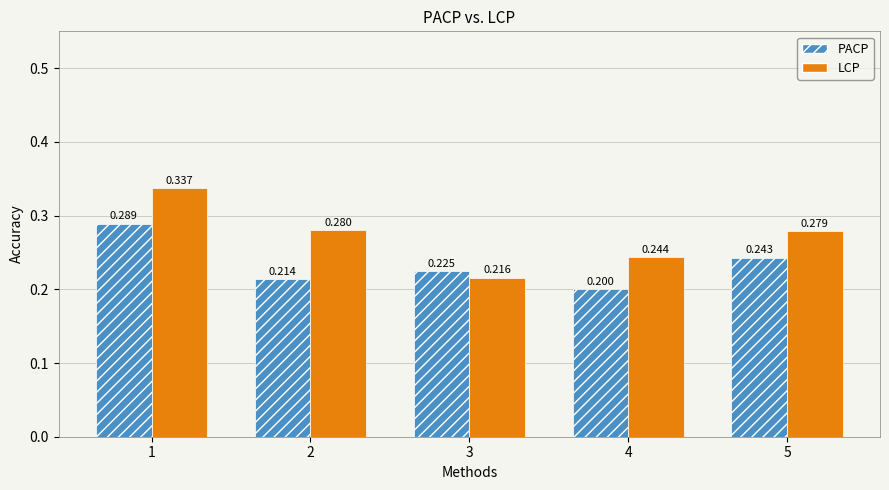

Rank the series at 5 from lowest to highest value.

PACP, LCP